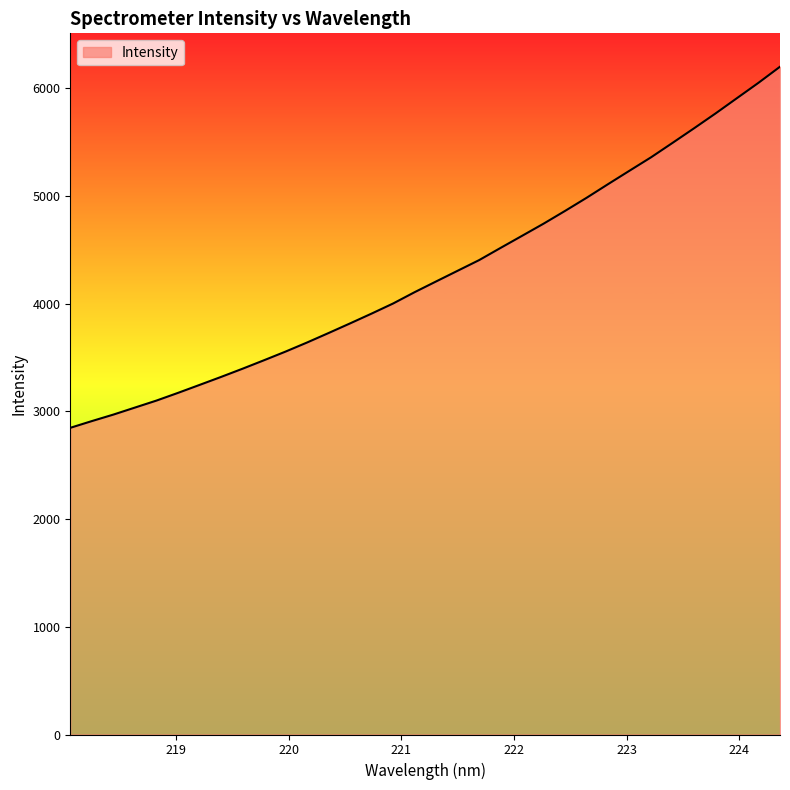

What is the difference between the maximum and minimum values?

3351.8